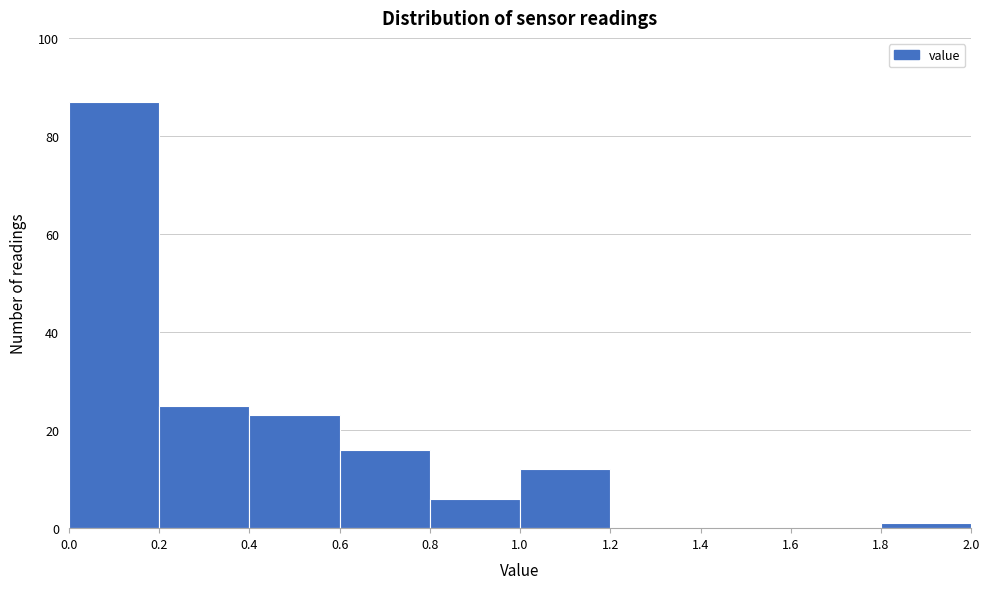

Reading left to right, transcribe this chart: for each bar, give the range it covers on the x-axis and its height. The values are not printed on the chart, so give them approximately, as read against the axis.

0.0 to 0.2: 88
0.2 to 0.4: 26
0.4 to 0.6: 24
0.6 to 0.8: 16
0.8 to 1.0: 6
1.0 to 1.2: 12
1.2 to 1.4: 0
1.4 to 1.6: 0
1.6 to 1.8: 0
1.8 to 2.0: under 2